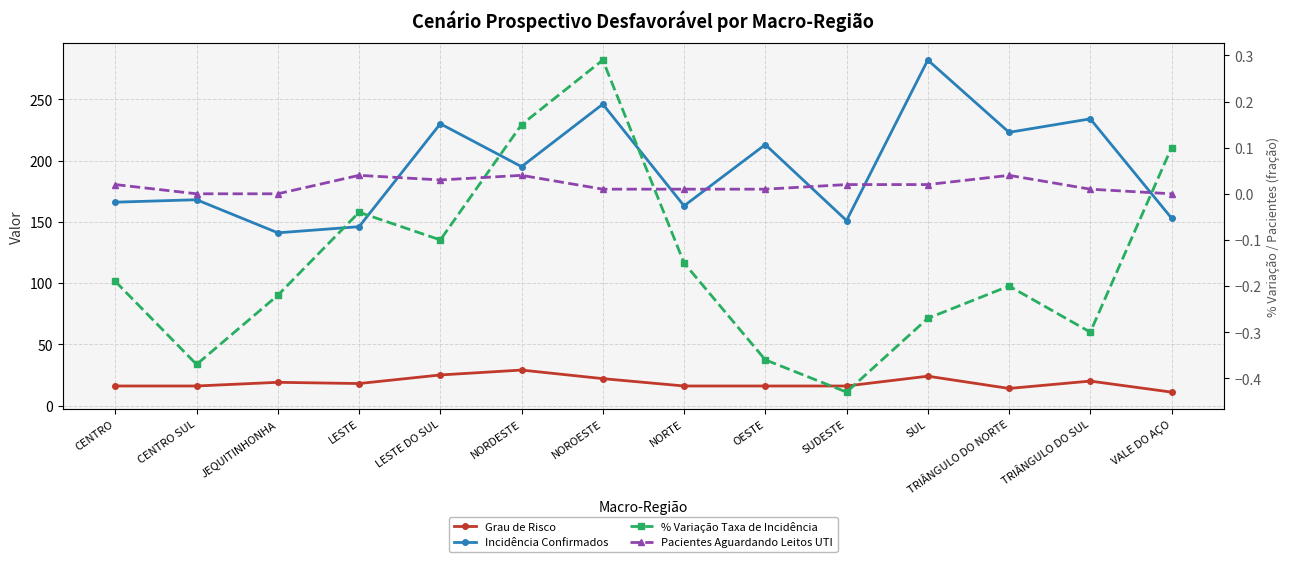

How many times do Pacientes Aguardando Leitos UTI and % Variação Taxa de Incidência cross each other?

3